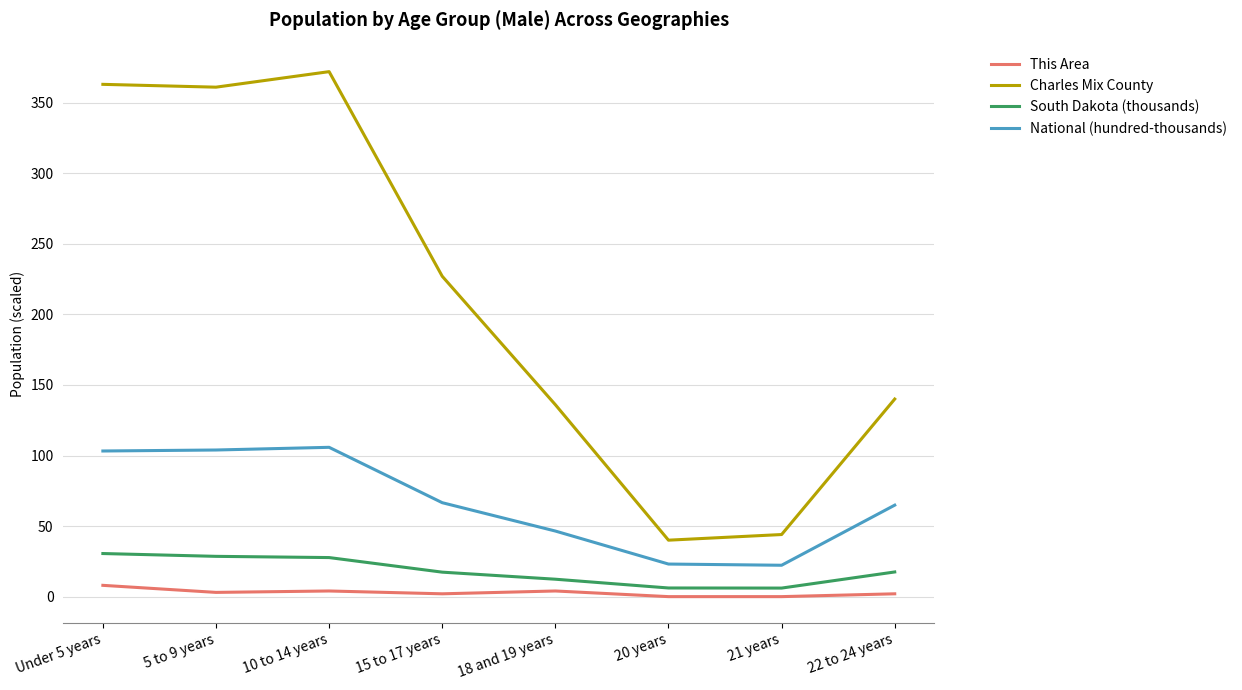

What is the average value of the This Area series?

2.9